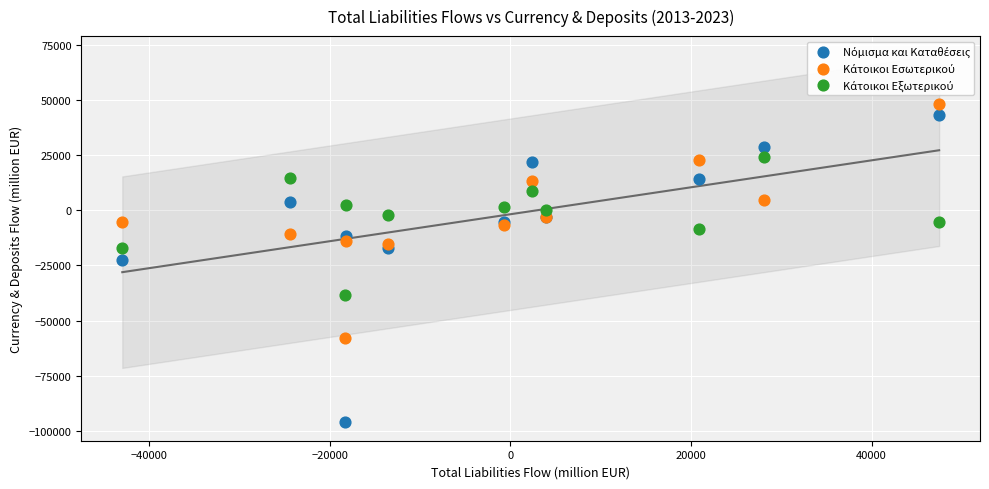

What is the X range (max minus min) for the scatter plot?

90487.0